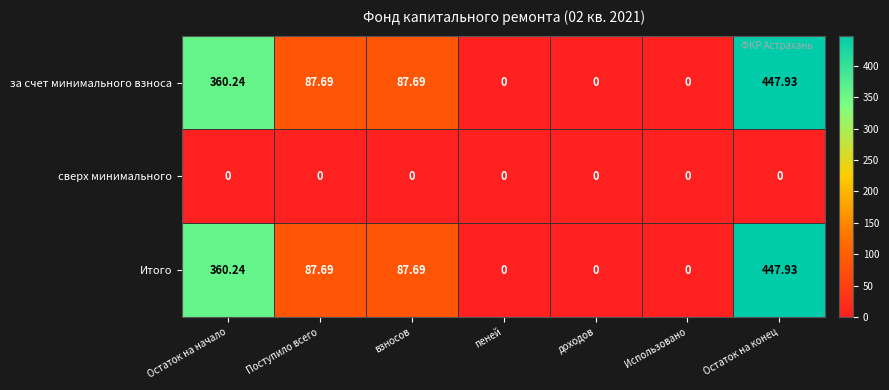

At which category is the sum across all series the highest?

Остаток на конец